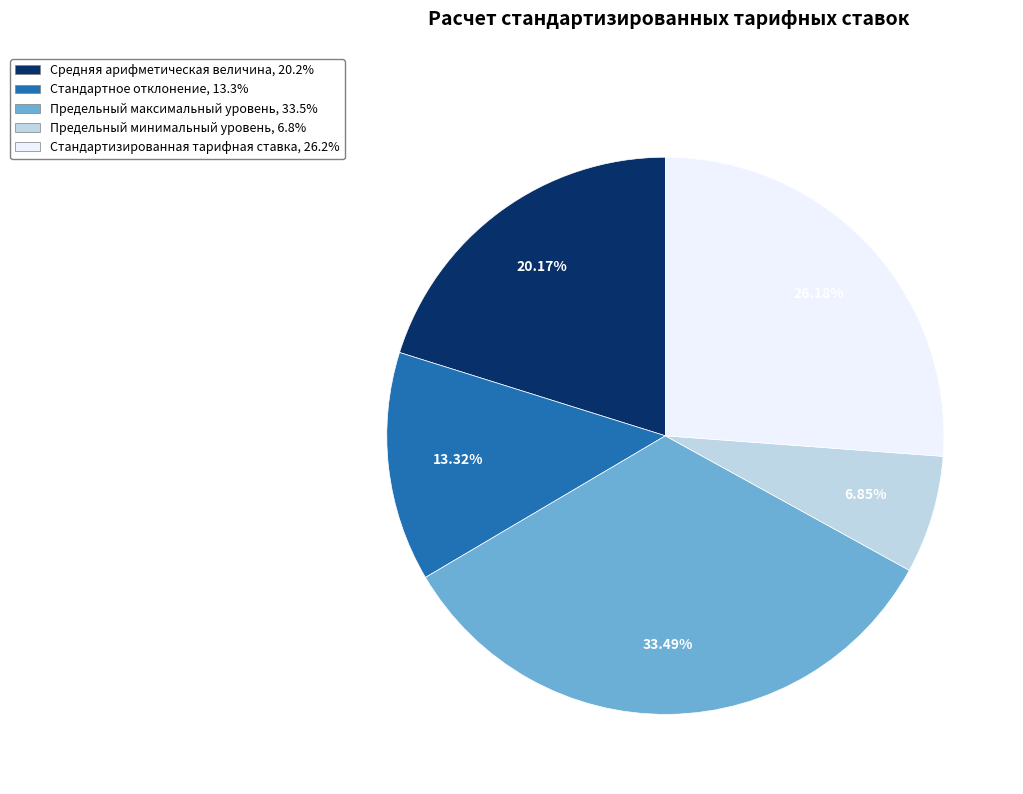

What percentage is the Предельный максимальный уровень slice, to the nearest percent?

33%